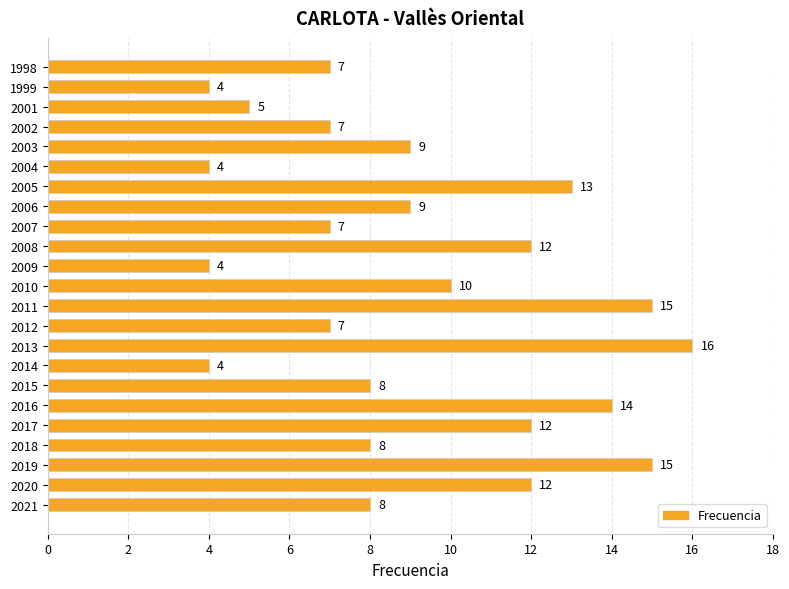

What is the change in value from 2015 to 2003?

+1